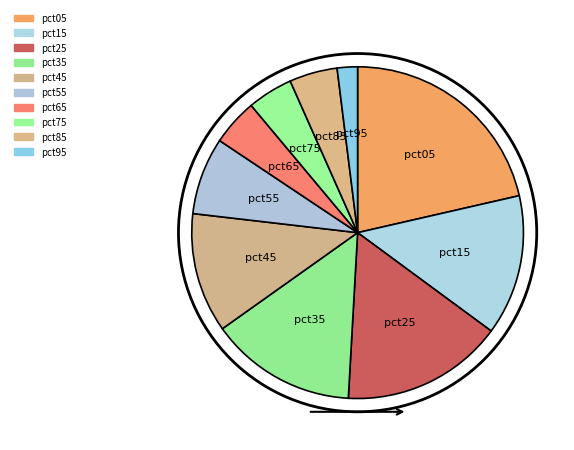

How many segments does this pie chart have?

10